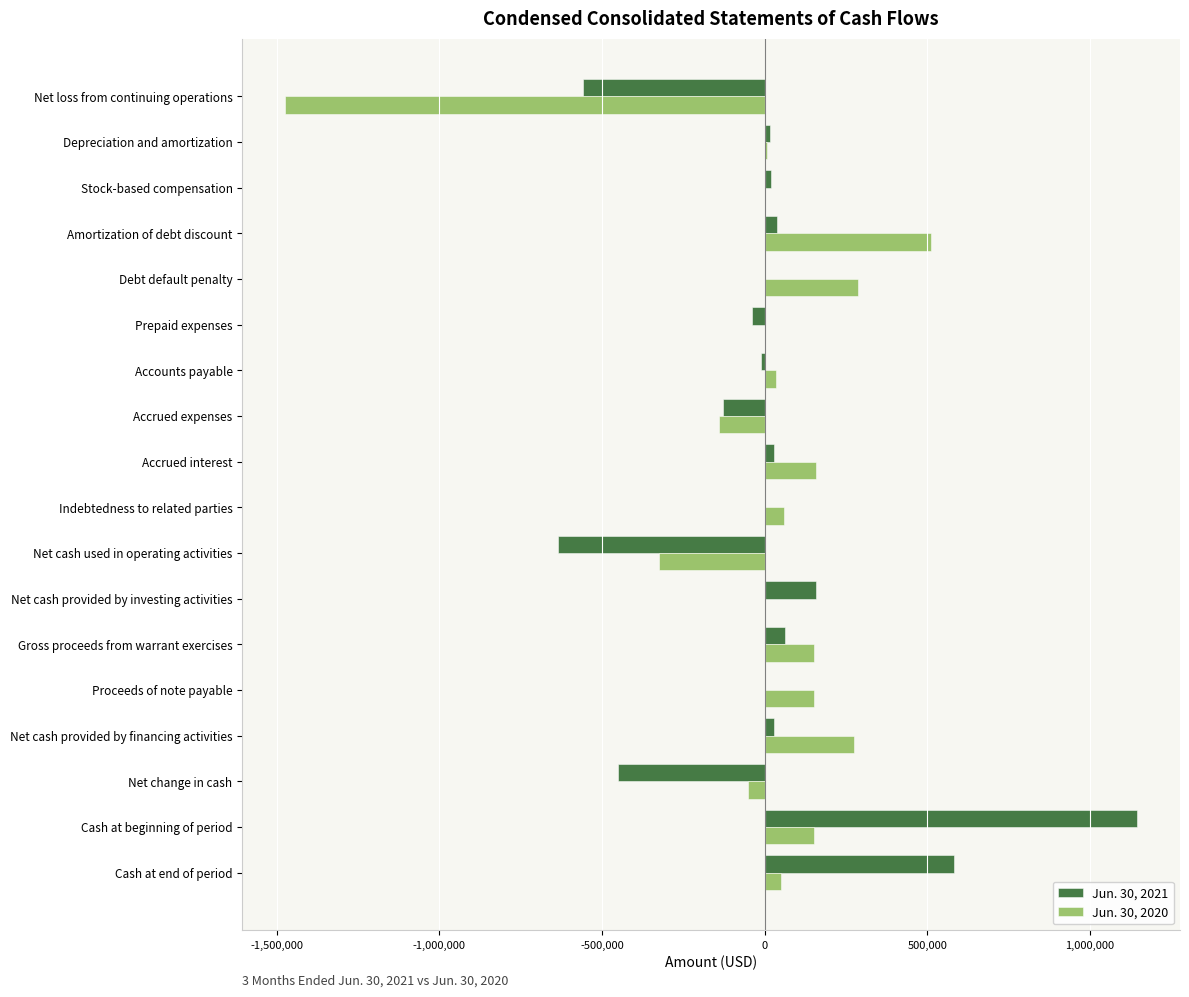

What is the total value across all series at Debt default penalty?

286059